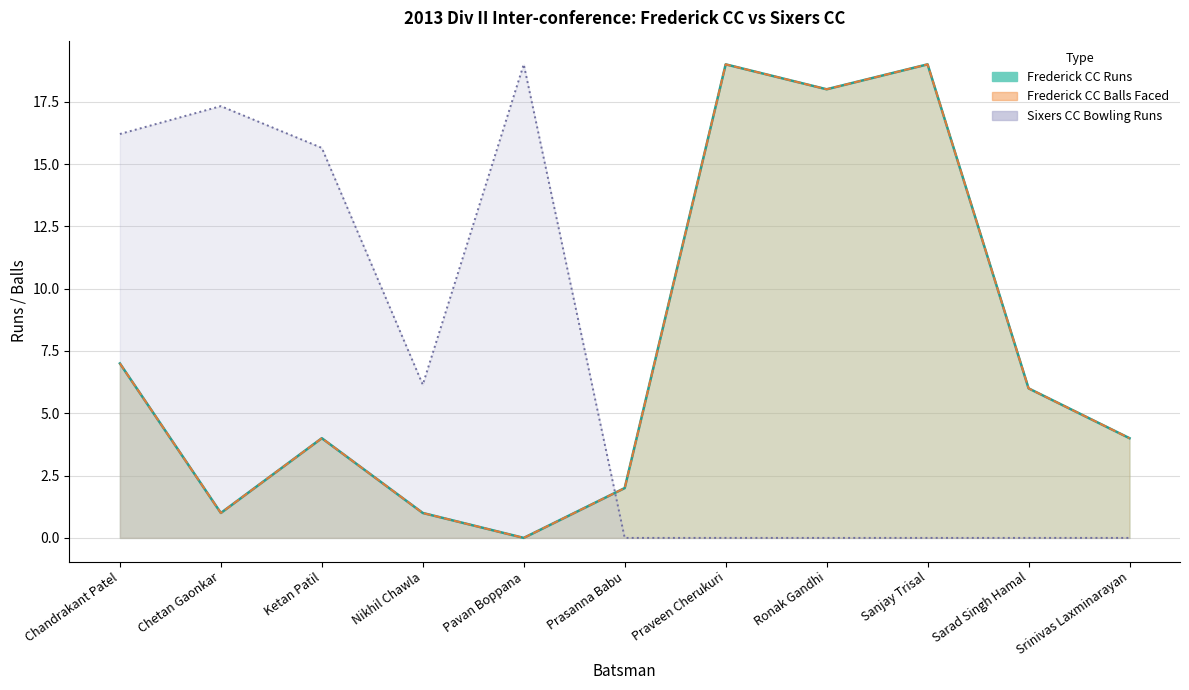

Reading left to right, what are all the values shown in this chart?

Frederick CC Batsmen Runs: Chandrakant Patel=7.0	Chetan Gaonkar=1.0	Ketan Patil=4.0	Nikhil Chawla=1.0	Pavan Boppana=0.0	Prasanna Babu=2.0	Praveen Cherukuri=19.0	Ronak Gandhi=18.0	Sanjay Trisal=19.0	Sarad Singh Hamal=6.0	Srinivas Laxminarayan=4.0
Frederick CC Balls: Chandrakant Patel=7.0	Chetan Gaonkar=1.0	Ketan Patil=4.0	Nikhil Chawla=1.0	Pavan Boppana=0.0	Prasanna Babu=2.0	Praveen Cherukuri=19.0	Ronak Gandhi=18.0	Sanjay Trisal=19.0	Sarad Singh Hamal=6.0	Srinivas Laxminarayan=4.0
Sixers CC Bowling Runs: Chandrakant Patel=16.2	Chetan Gaonkar=17.3	Ketan Patil=15.6	Nikhil Chawla=6.1	Pavan Boppana=19.0	Prasanna Babu=0.0	Praveen Cherukuri=0.0	Ronak Gandhi=0.0	Sanjay Trisal=0.0	Sarad Singh Hamal=0.0	Srinivas Laxminarayan=0.0